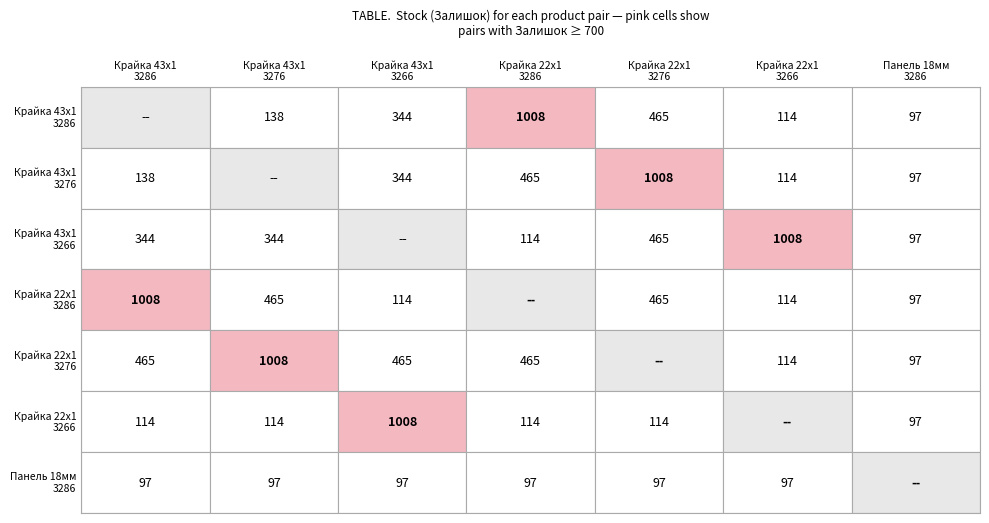

Which series has the widest spread of values?

Крайка 43x1 Оксід 3286